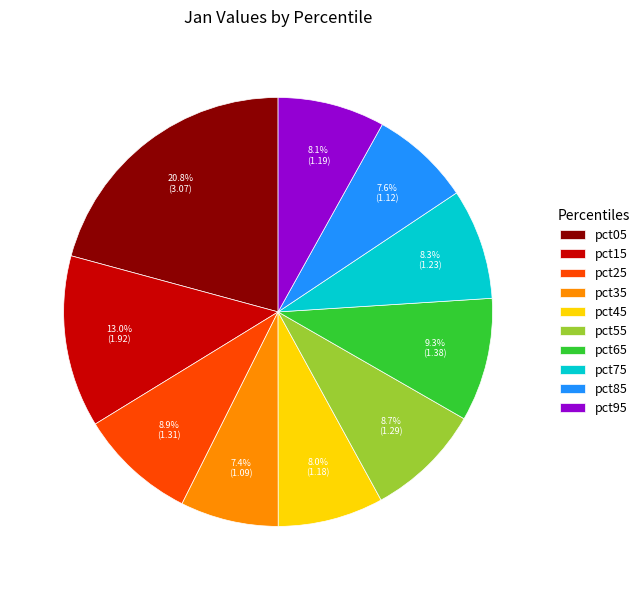

How many segments does this pie chart have?

10